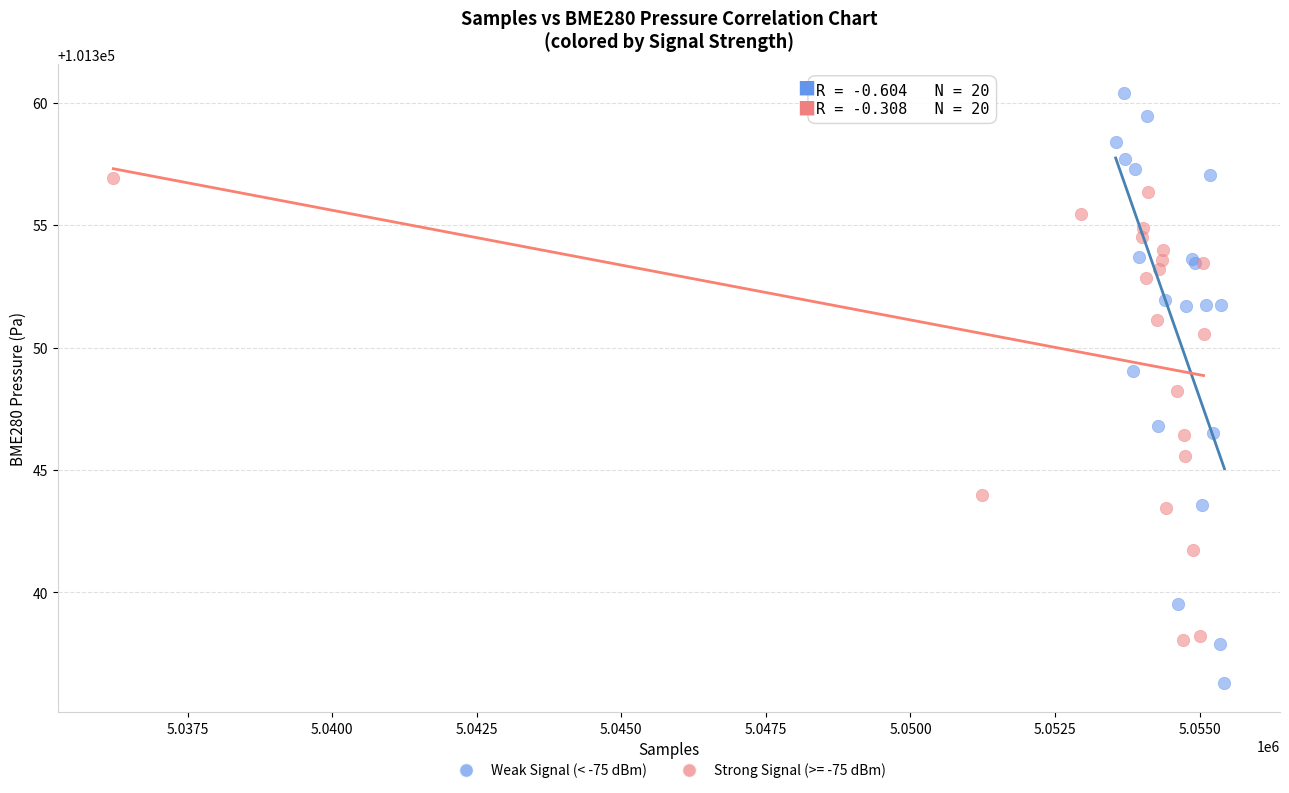

Which series contains the highest Y value?

Weak Signal (< -75 dBm)